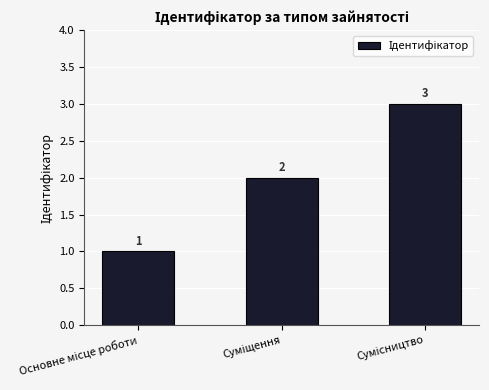

Count the number of data series in this chart.

1